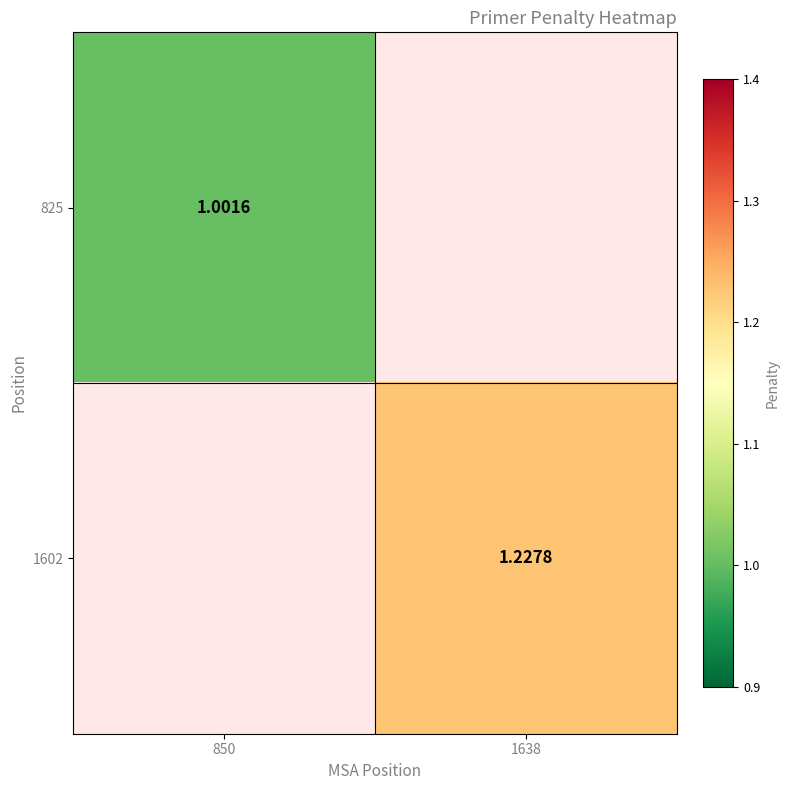

True or false: 825 has a value of 0.5 at 850.

False